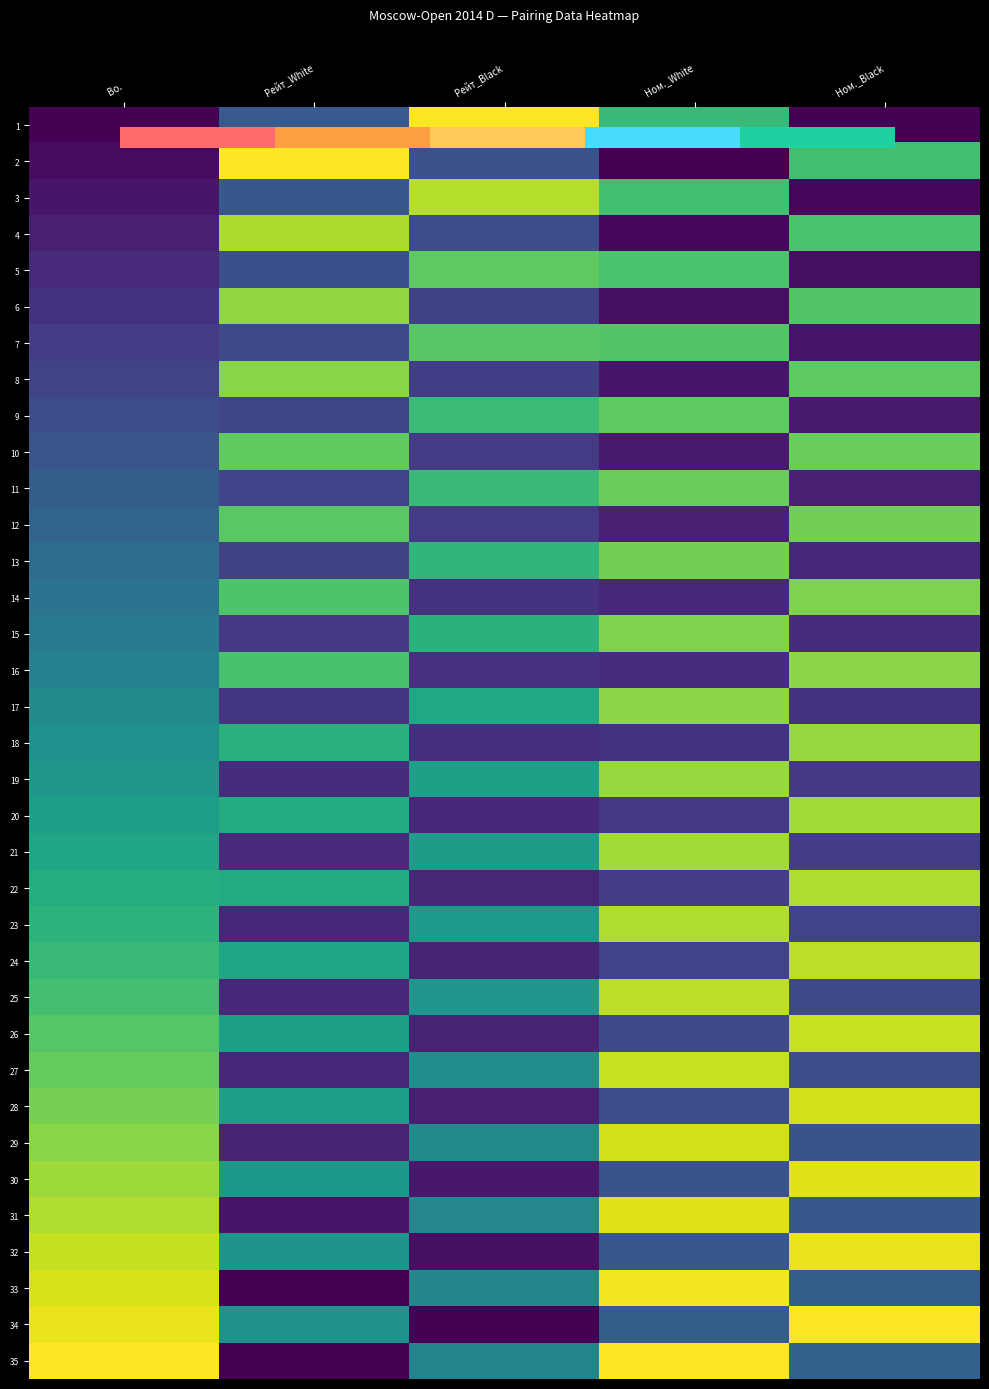

What is the spread (max minus min) of values at Рейт_Black?

1.0